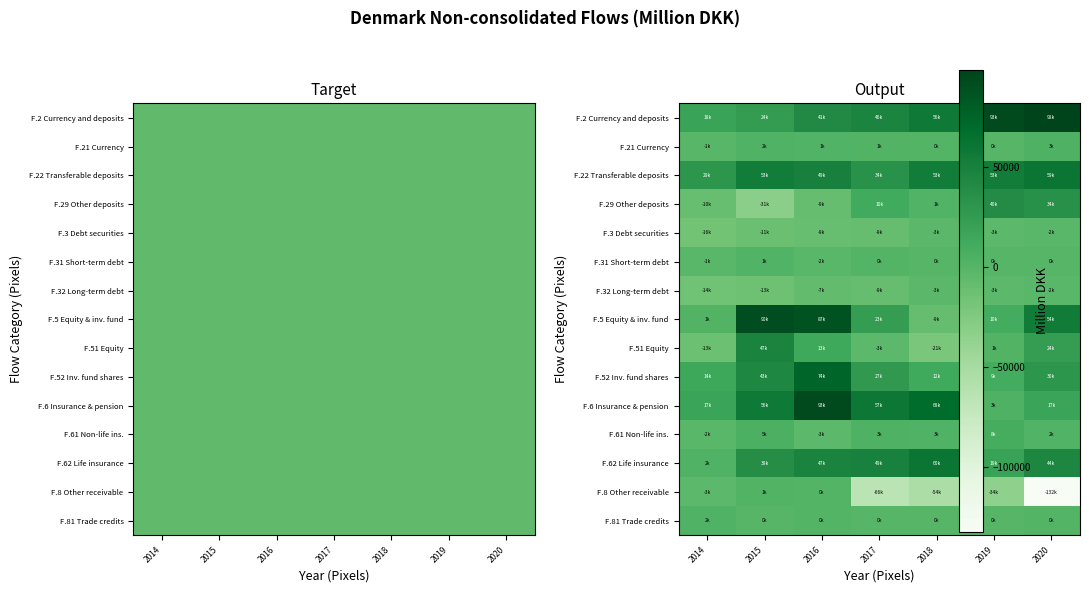

At which label does F.21 Currency first exceed 1373?

2015